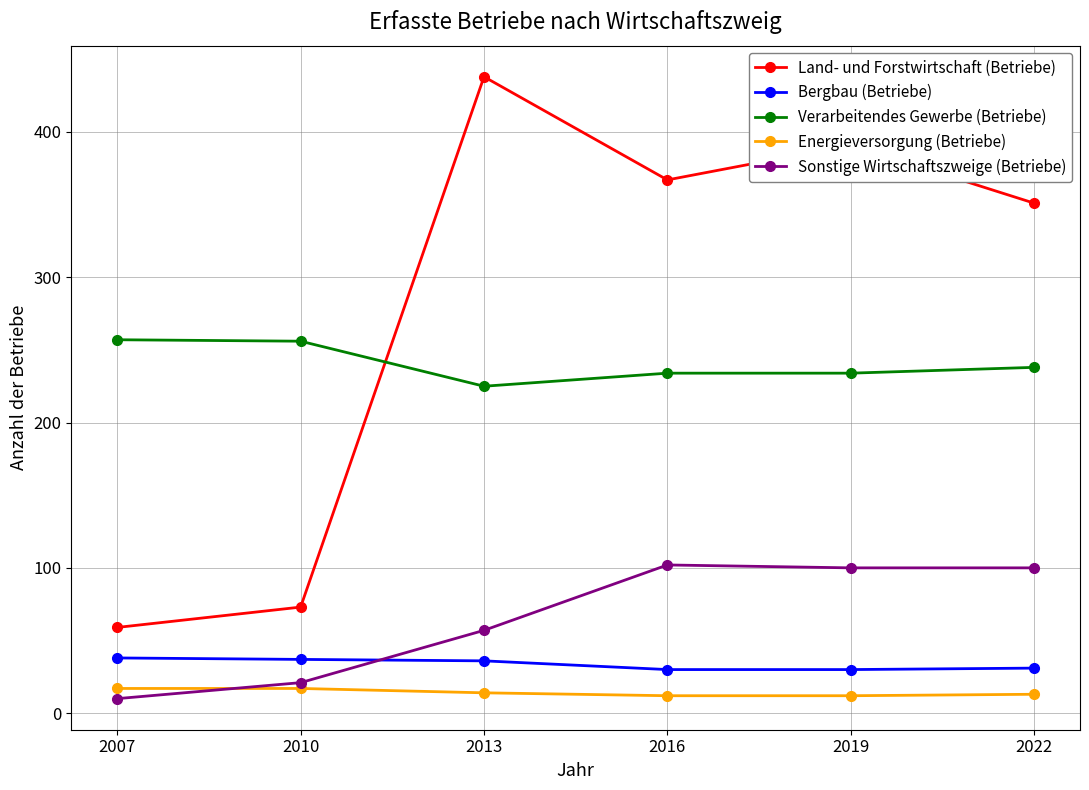

What are all the series names shown in the legend?

Land- und Forstwirtschaft (Betriebe), Bergbau (Betriebe), Verarbeitendes Gewerbe (Betriebe), Energieversorgung (Betriebe), Sonstige Wirtschaftszweige (Betriebe)